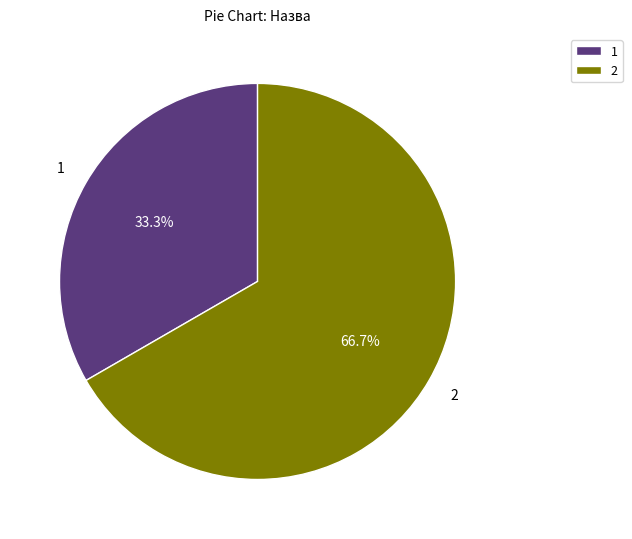

Combined, do 2 and 1 account for over 50%?

Yes